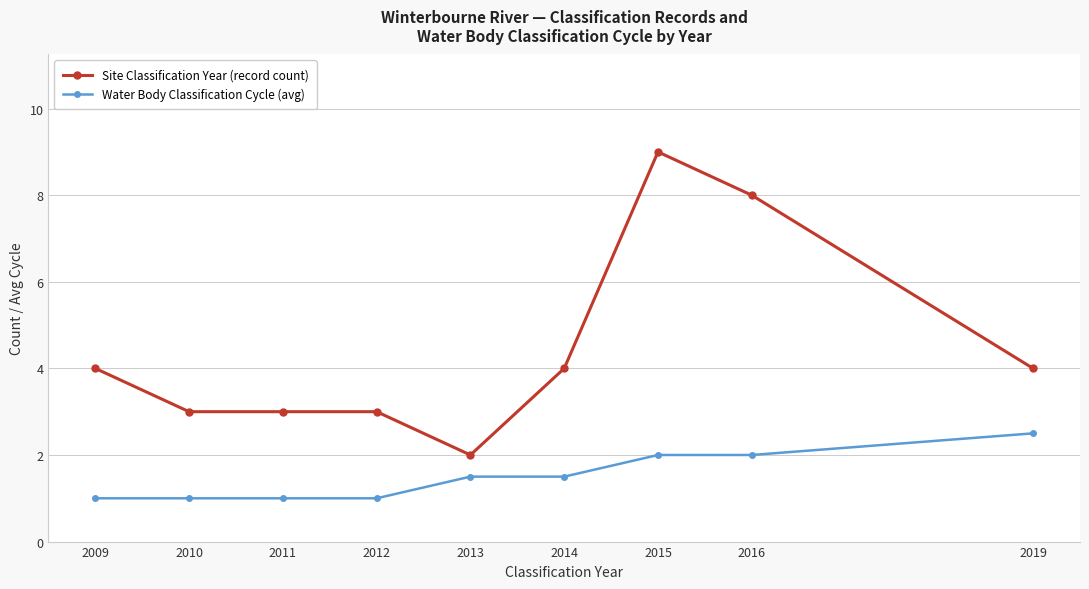

What is the spread (max minus min) of values at 2014?

2.5